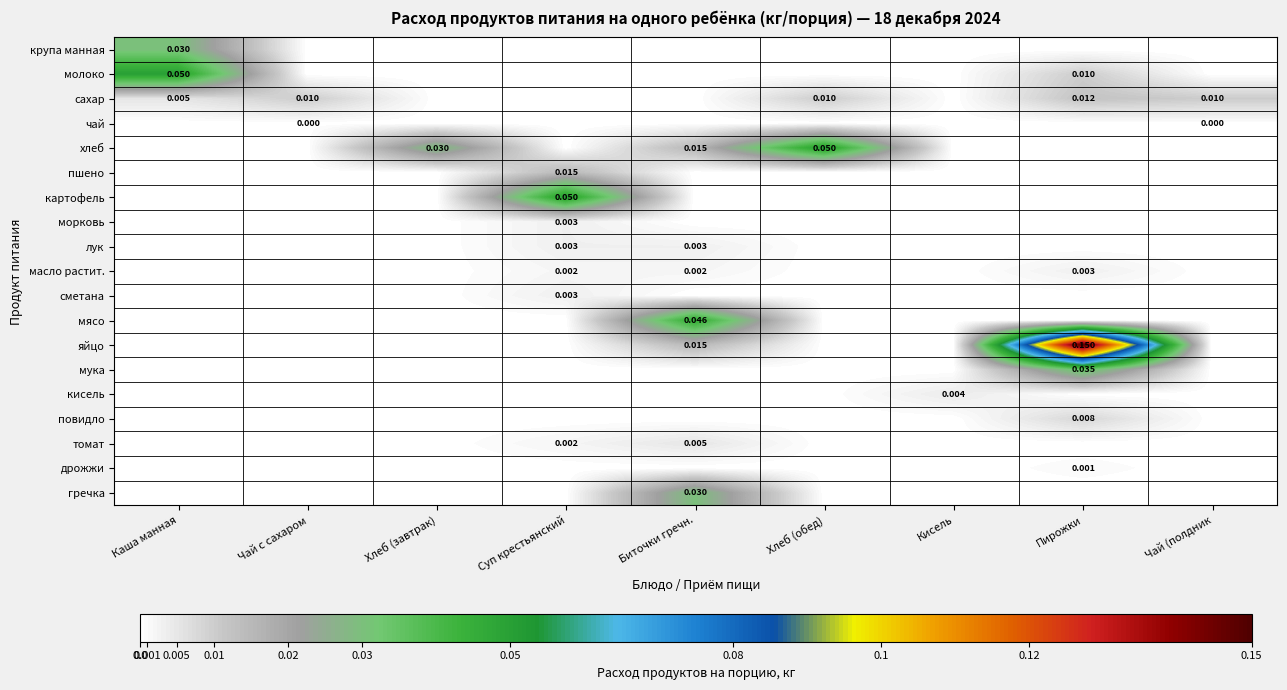

At which label is картофель closest to 0?

Каша манная